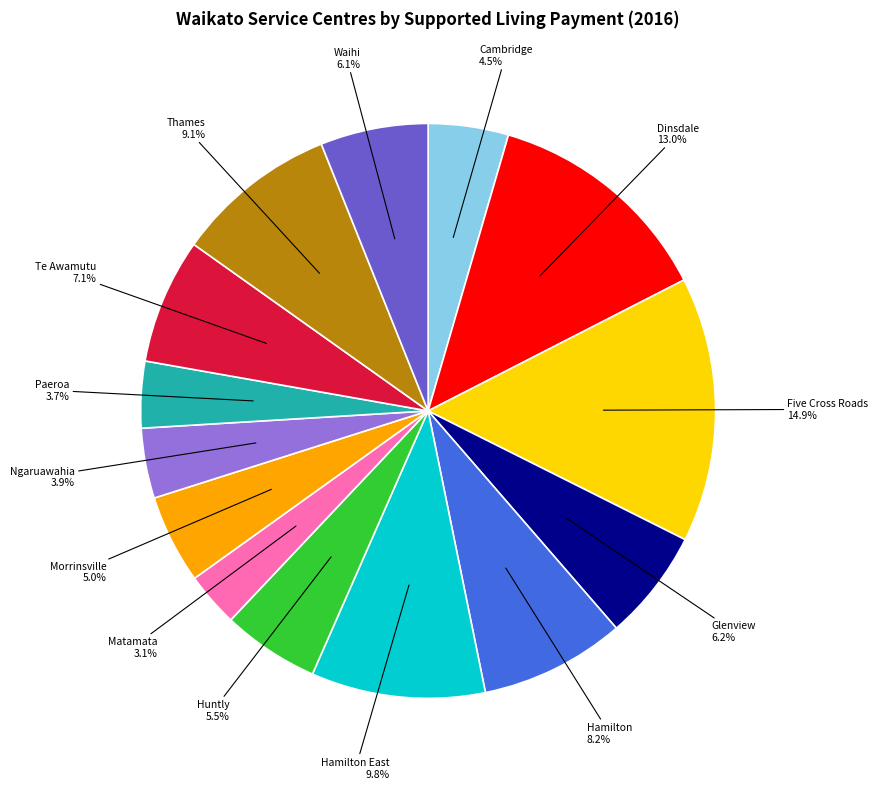

Which category has the smallest portion of the pie?

Matamata